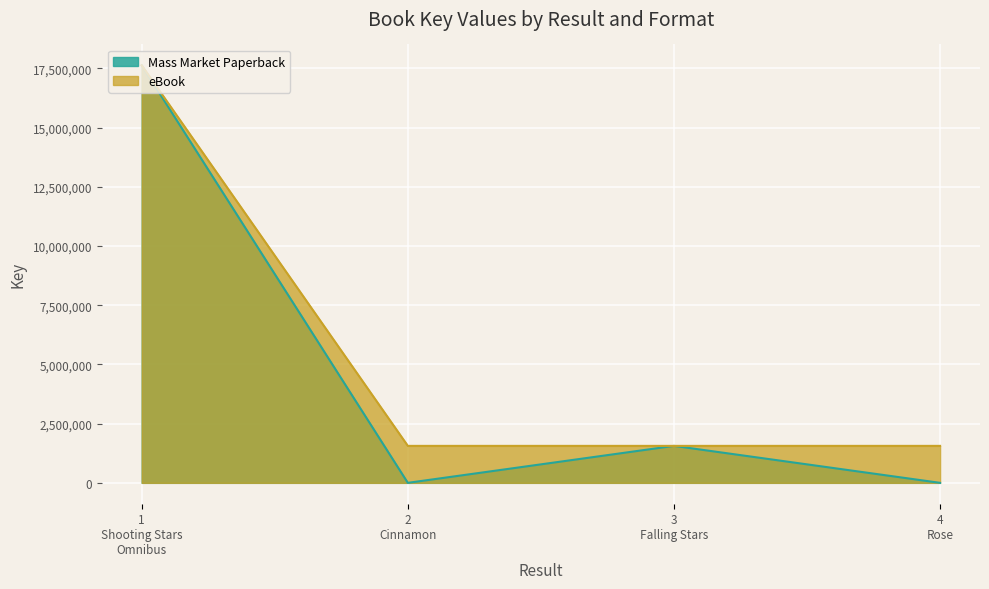

What is the sum of the values at 2
Cinnamon and 1
Shooting Stars
Omnibus?

19190094